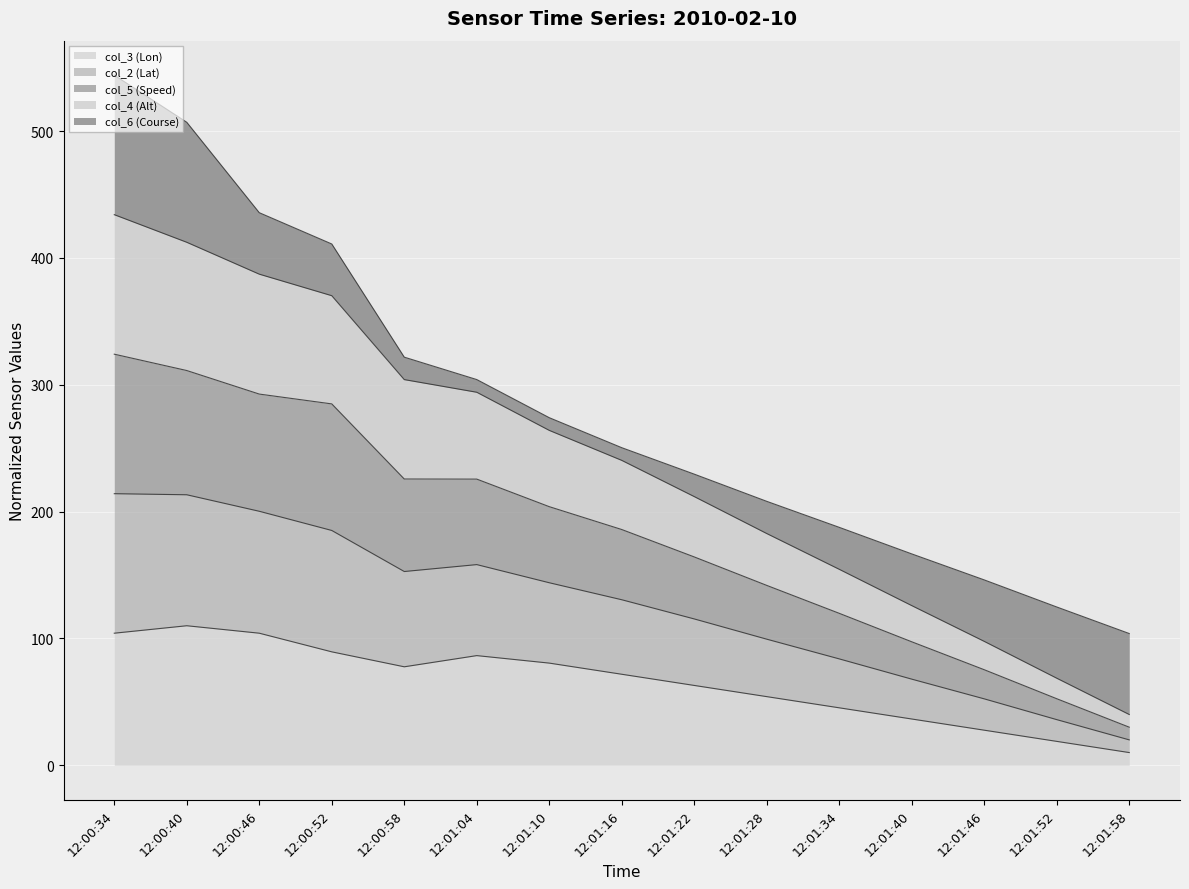

What is the minimum value shown in the chart?

10.0